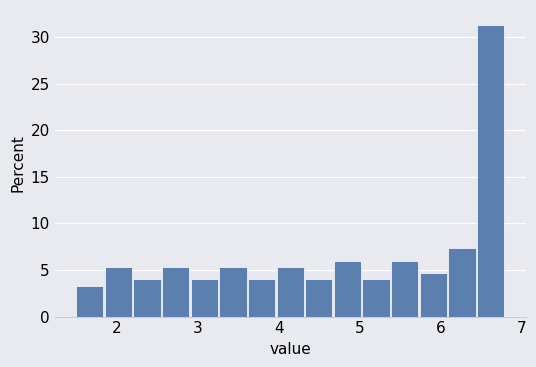

Read against the x-axis, roughly where is the centre of the tallest bar?

6.6